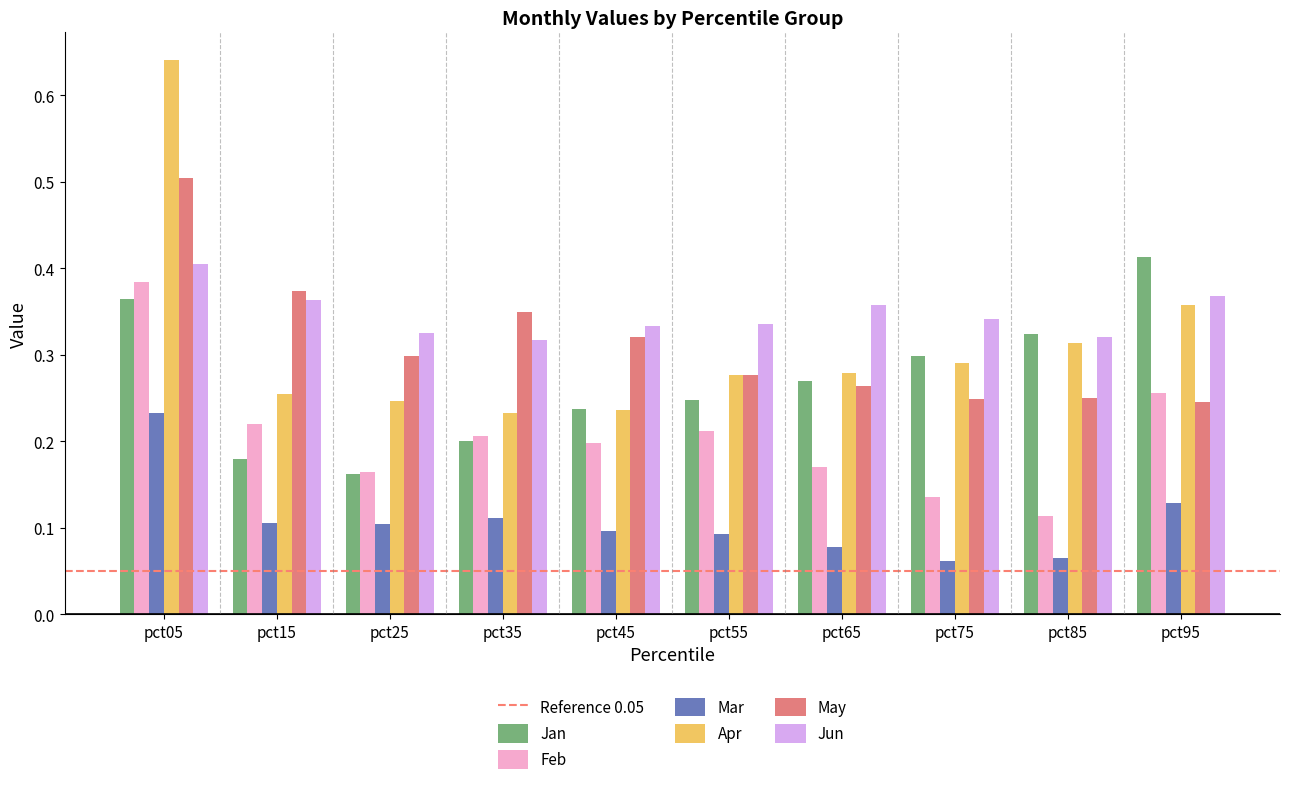

Which series has the largest total across all categories?

Jun